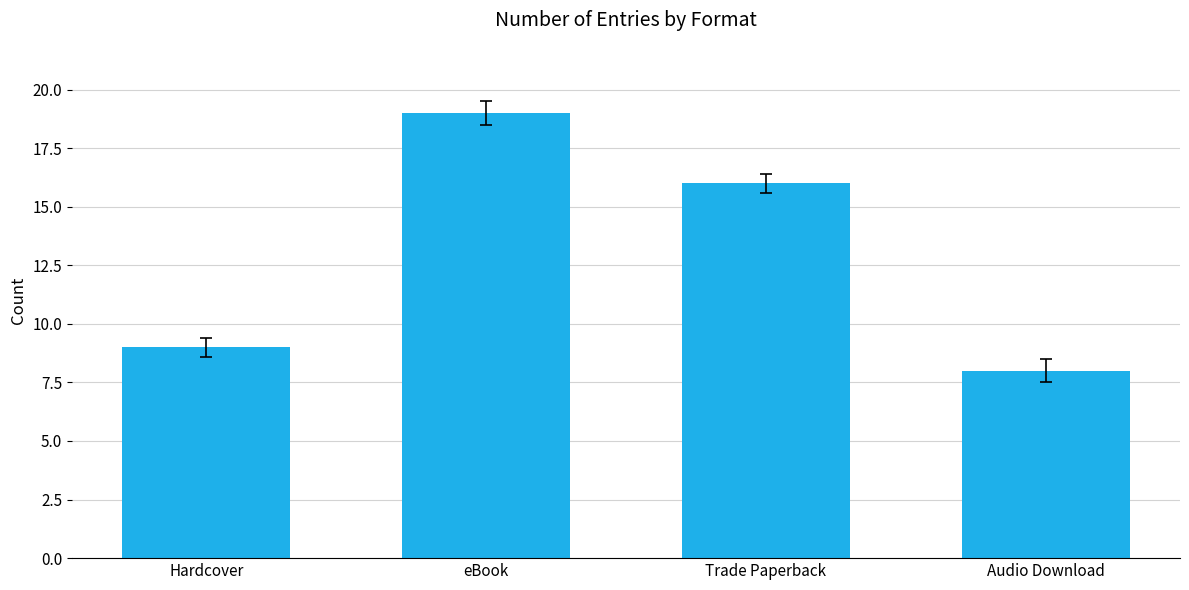

Reading left to right, list all the values displayed in this chart.

Hardcover=9	eBook=19	Trade Paperback=16	Audio Download=8